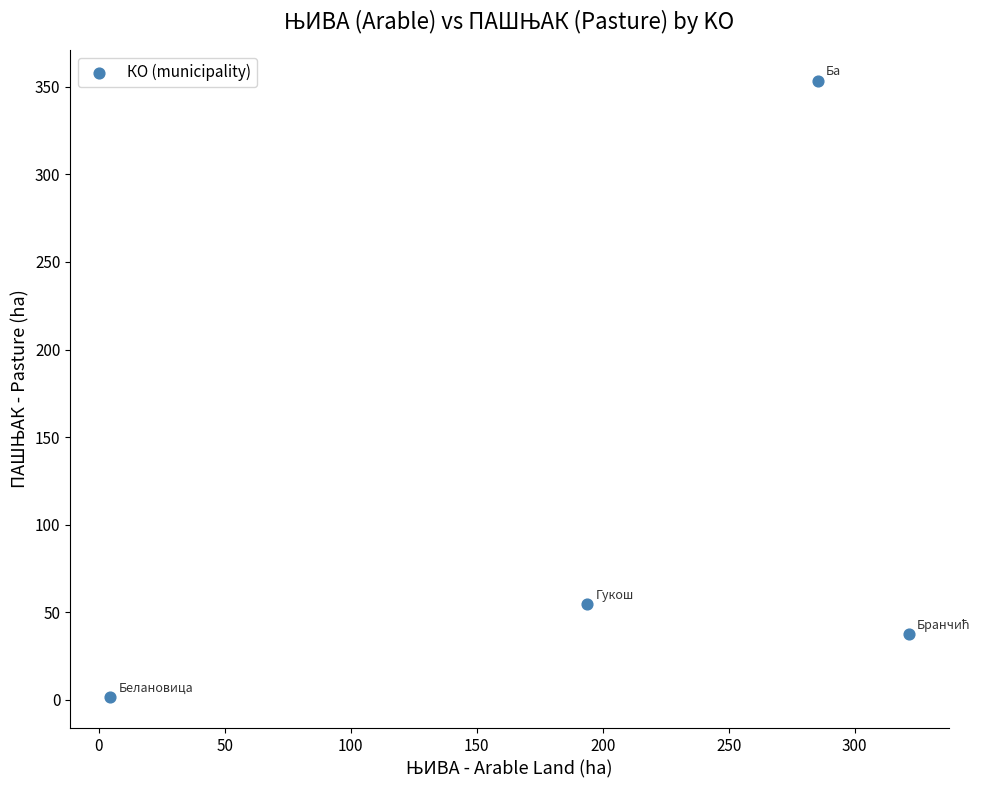

What Y value in the scatter plot is closest to 177?

54.6